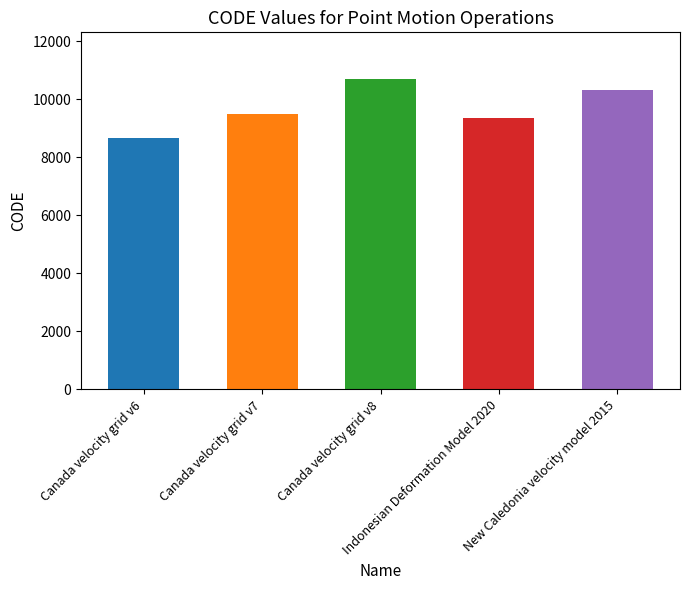

What is the minimum value shown in the chart?

8676